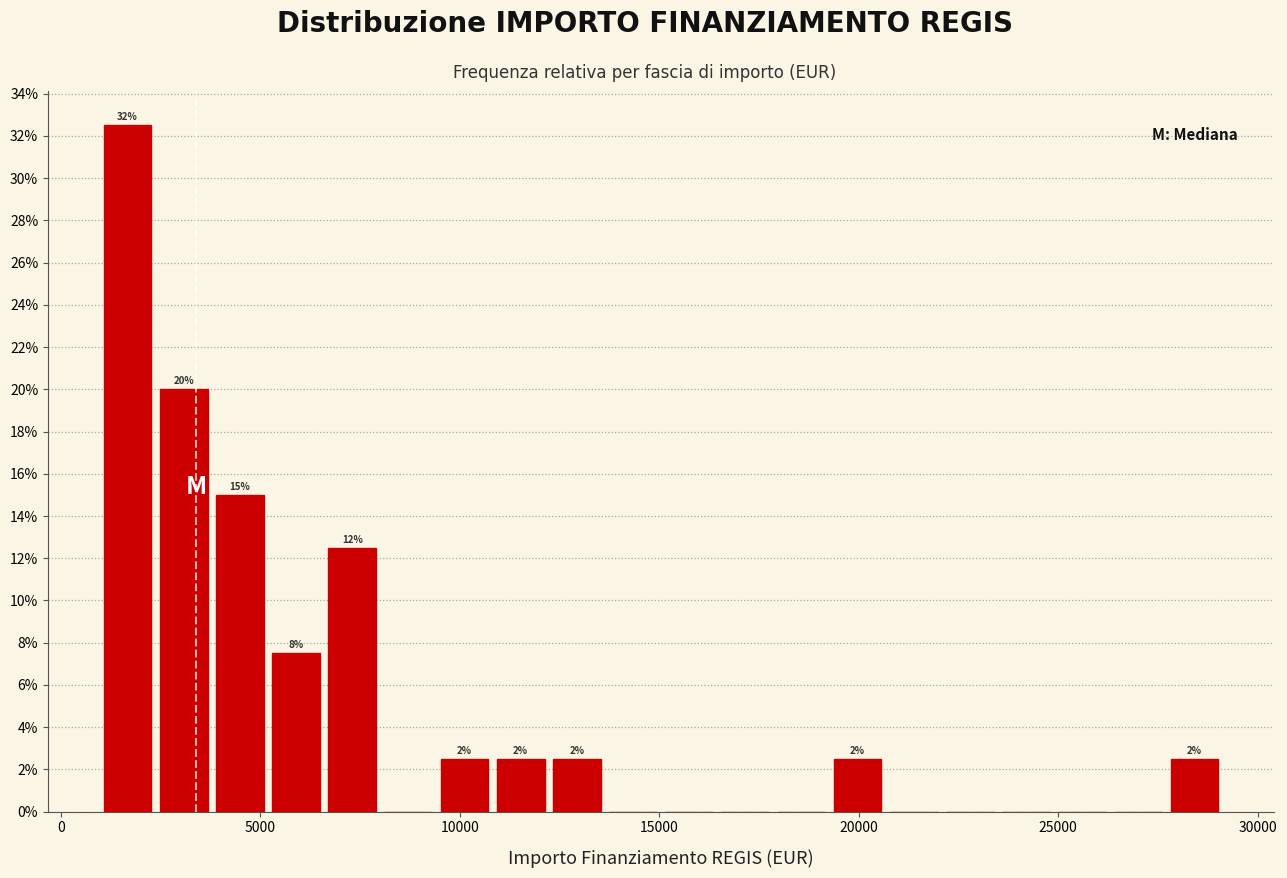

Around what value on the x-axis is the tallest bar? Give the approximate position of its centre, as read against the axis.

1500